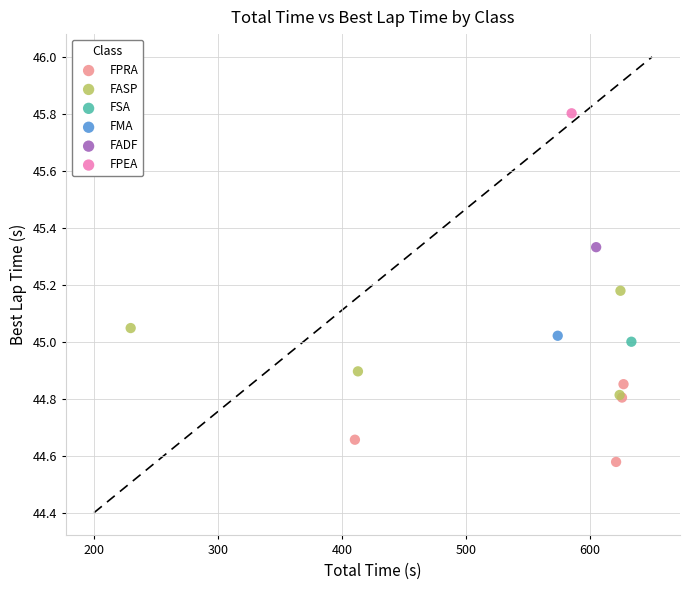

What are all the series names shown in the legend?

FPRA, FASP, FSA, FMA, FADF, FPEA